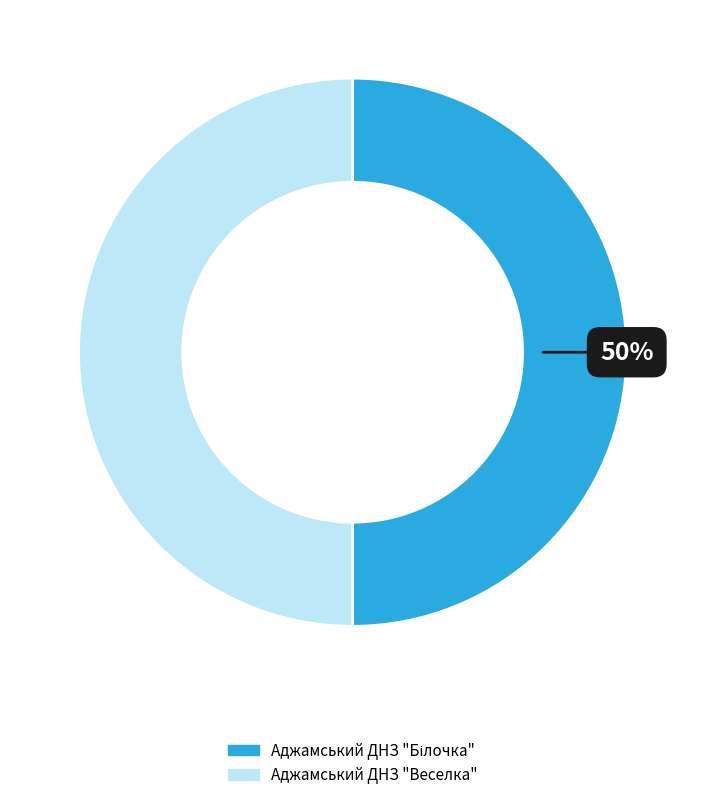

What percentage is the Аджамський ДНЗ "Веселка" slice, to the nearest percent?

50%